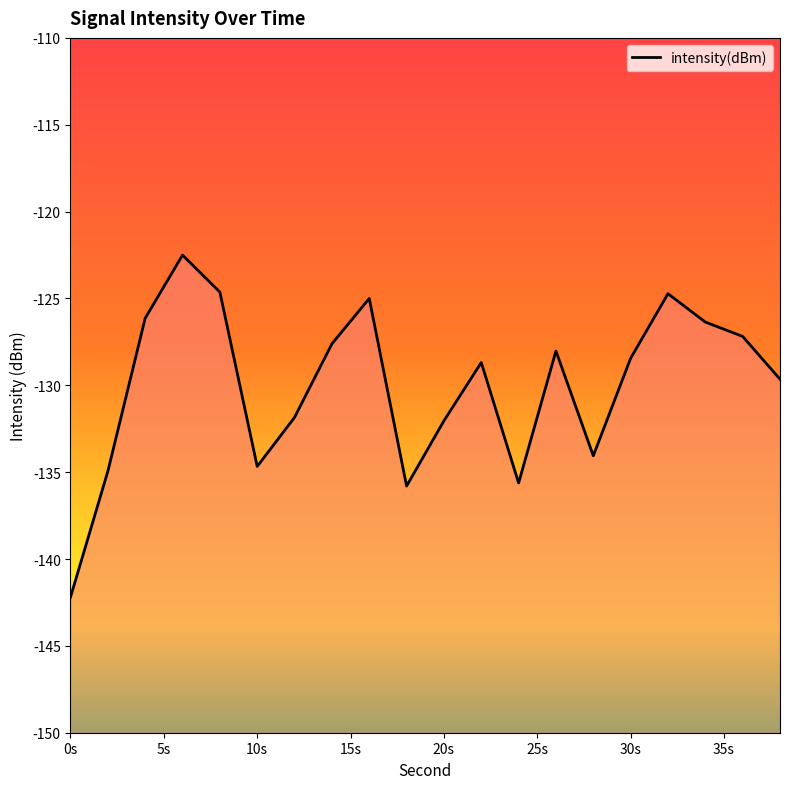

What is the sum of the values at 12 and 26?

-259.9